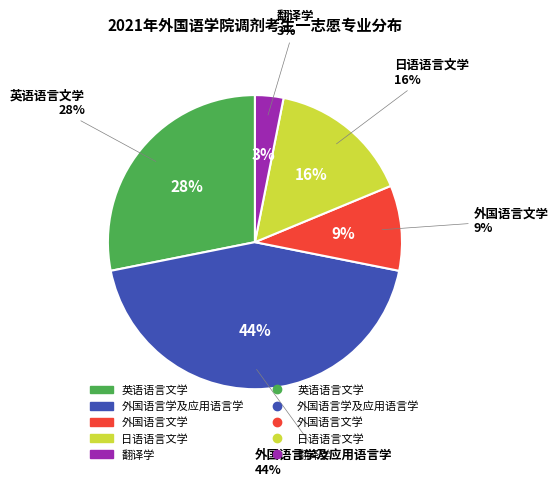

To the nearest percent, what is the average slice percentage?

20%